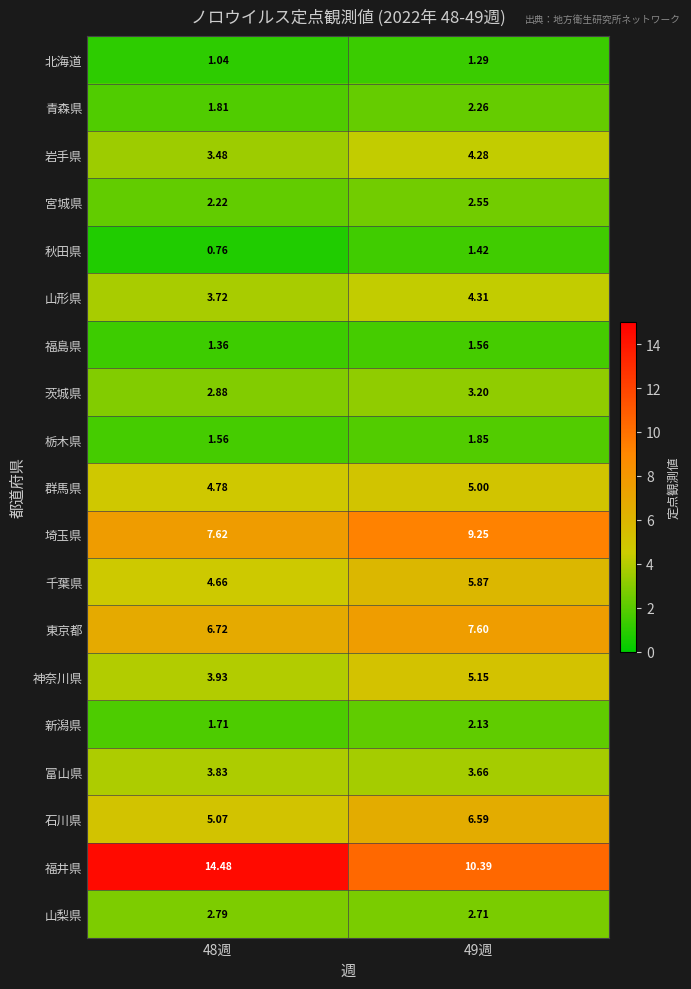

Count the number of data series in this chart.

19